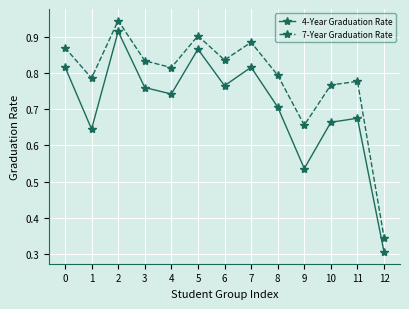

What is the difference between the highest and lowest values at 11?

0.1